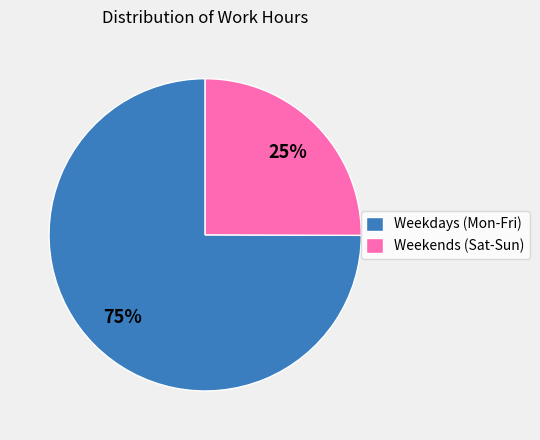

Which category has the smallest portion of the pie?

Weekends (Sat-Sun)